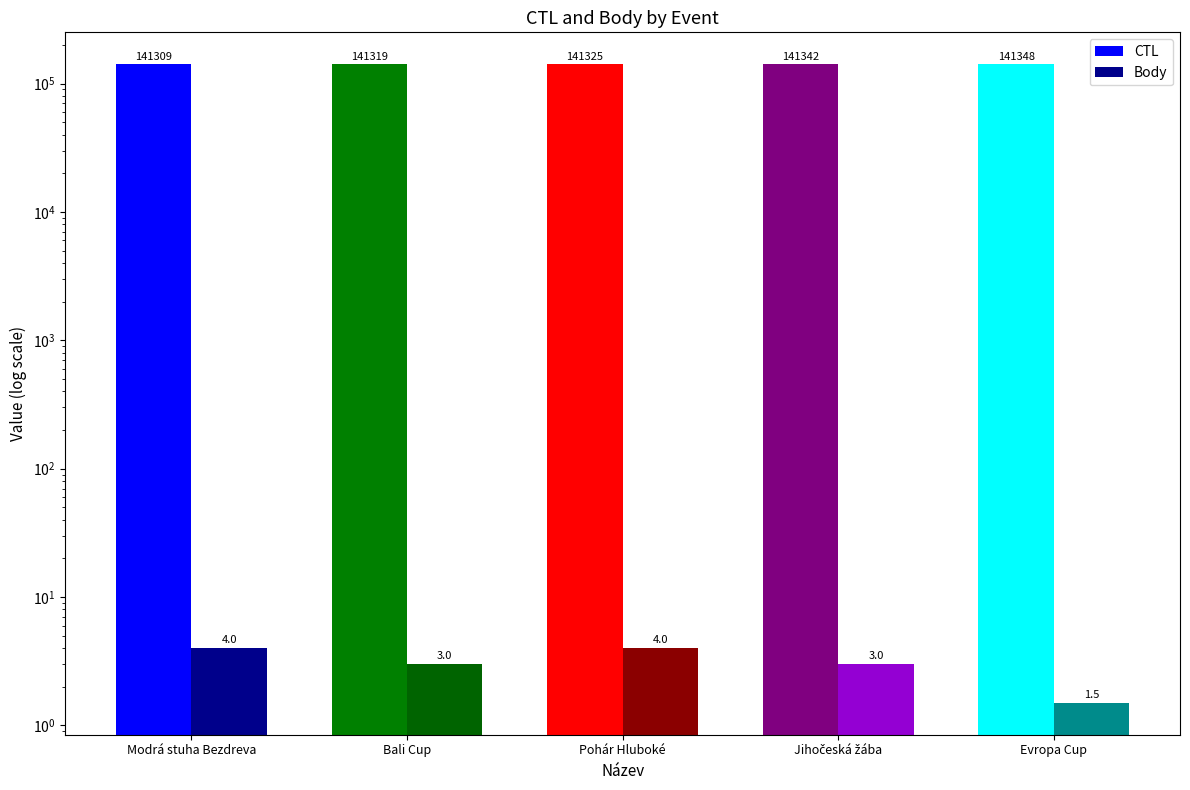

Reading left to right, what are all the values shown in this chart?

CTL: Modrá stuha Bezdreva=141309.0	Bali Cup=141319.0	Pohár Hluboké=141325.0	Jihočeská žába=141342.0	Evropa Cup=141348.0
Body: Modrá stuha Bezdreva=4.0	Bali Cup=3.0	Pohár Hluboké=4.0	Jihočeská žába=3.0	Evropa Cup=1.5